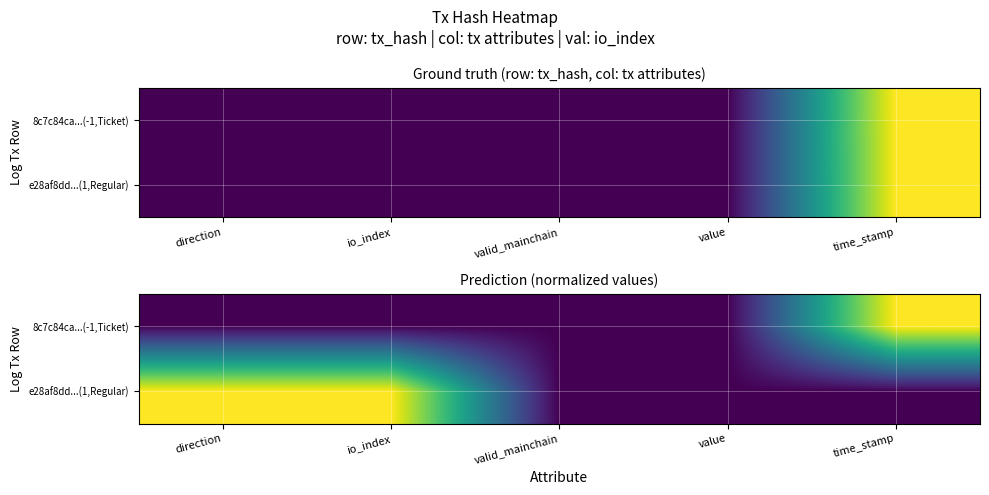

Which series has the largest total across all categories?

e28af8dd...(1,Regular)